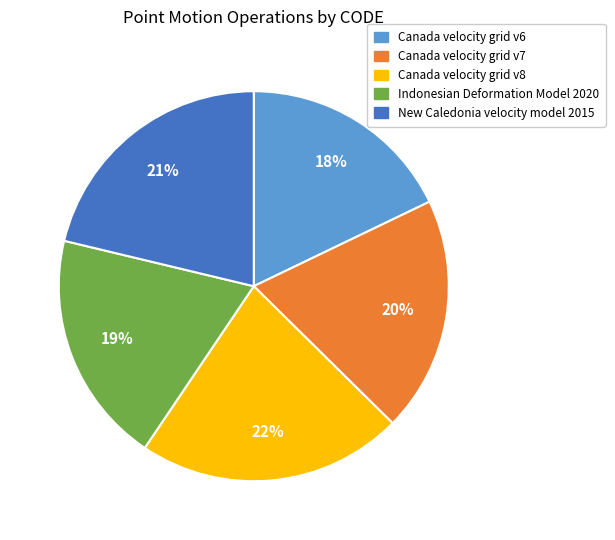

Do Canada velocity grid v7 and Canada velocity grid v6 together represent more than half of the pie?

No